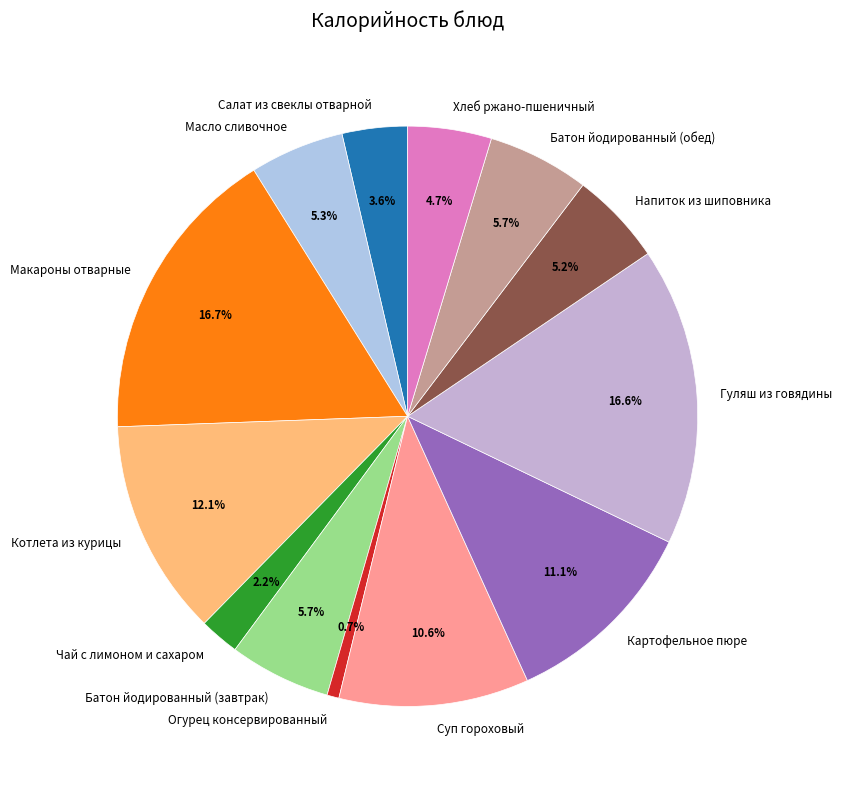

Between Гуляш из говядины and Чай с лимоном и сахаром, which is larger?

Гуляш из говядины